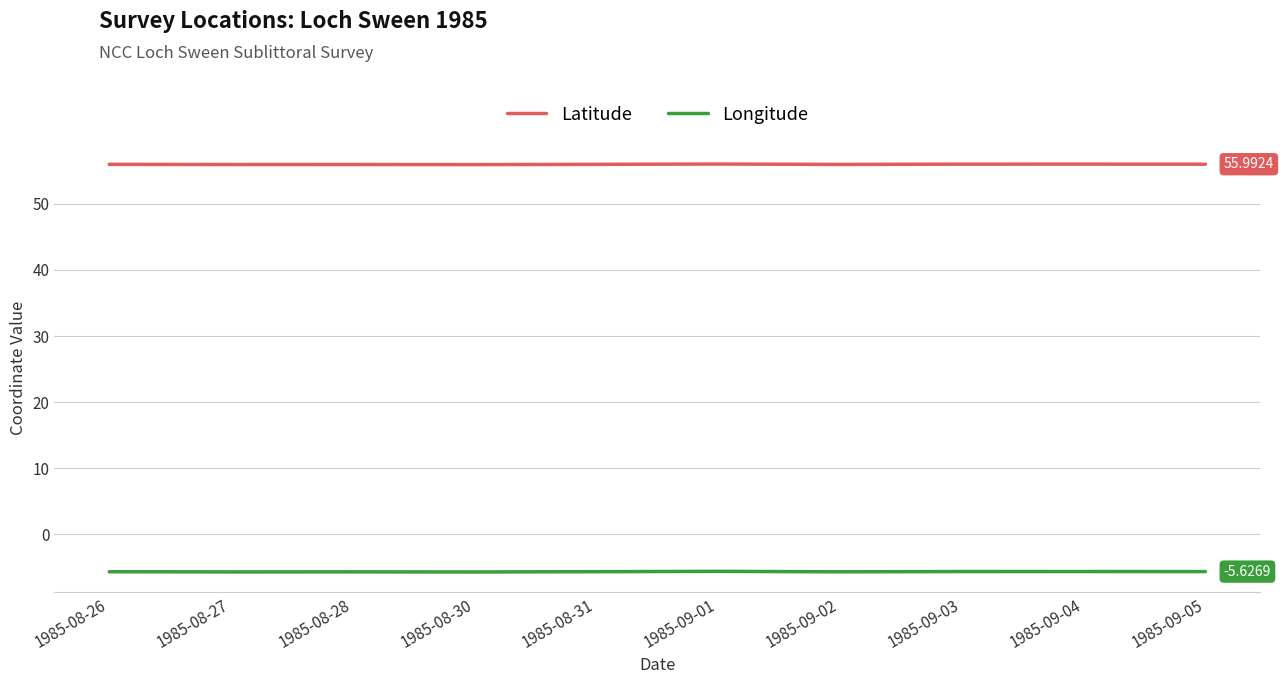

At how many categories does at least one series exceed 13?

10